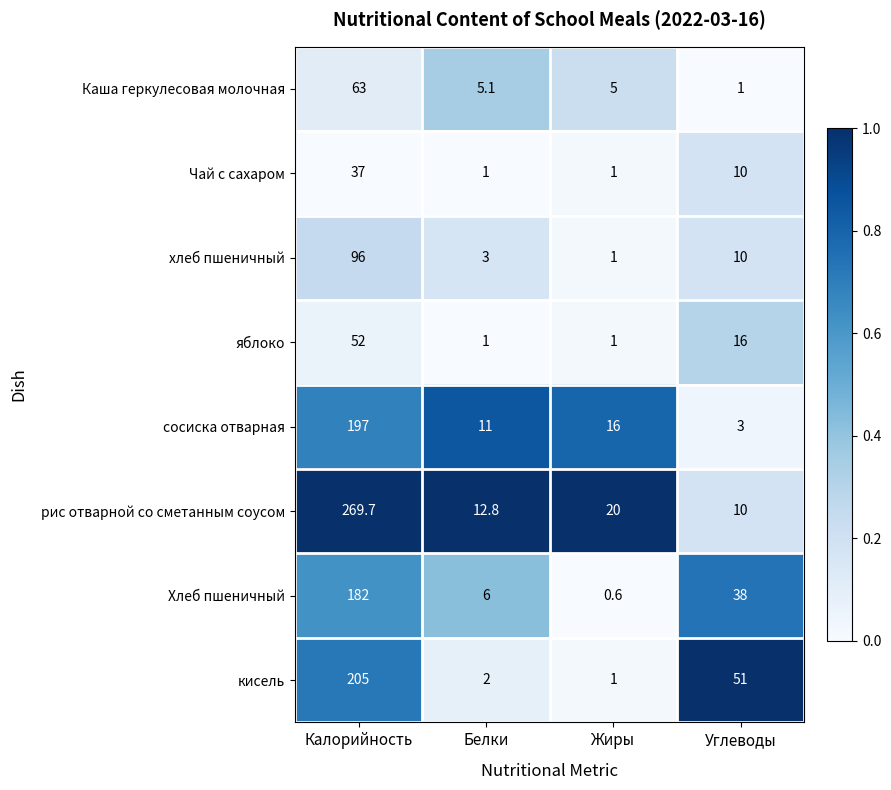

What is the sum of all кисель values?

259.0